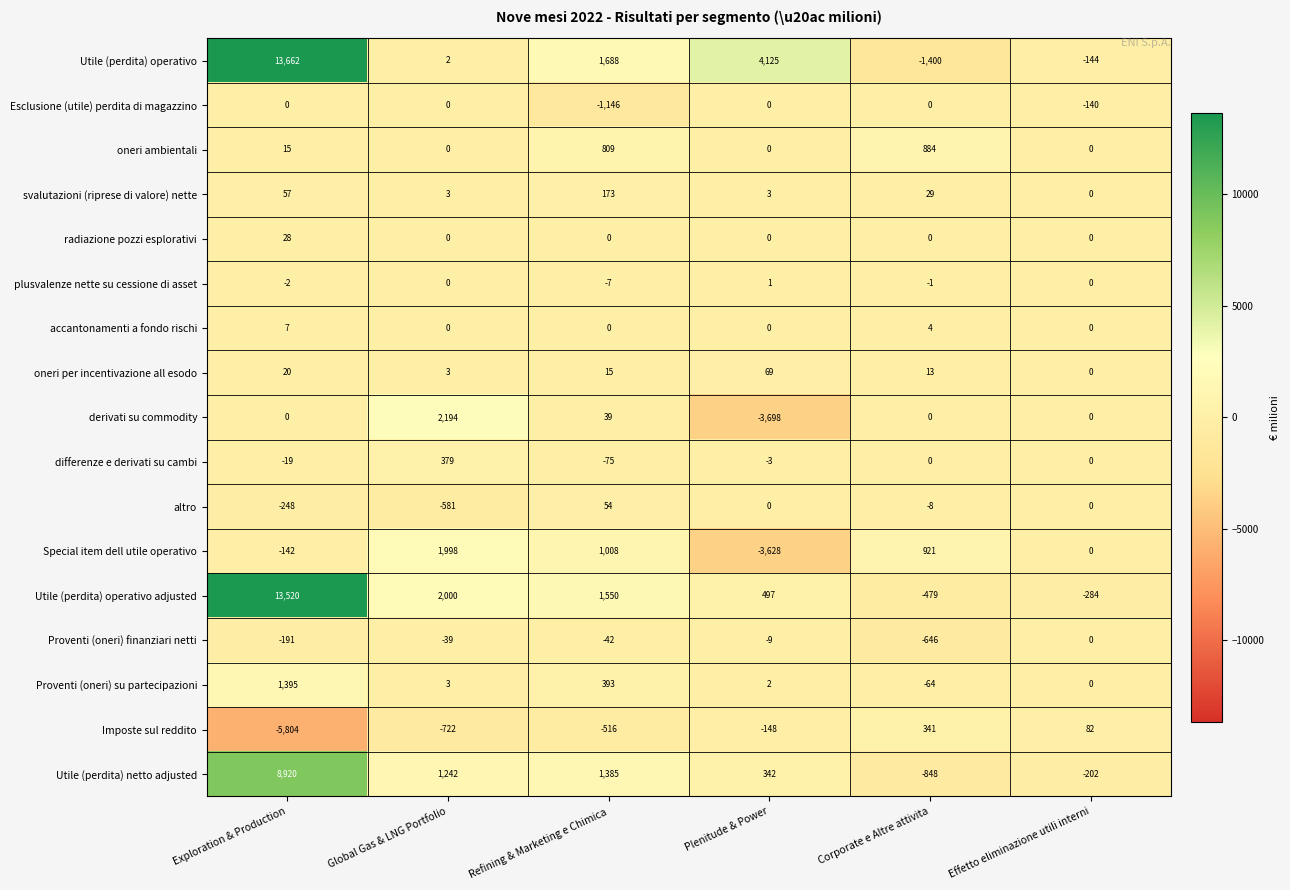

What is the difference between the maximum and second lowest values in the oneri ambientali series?

884